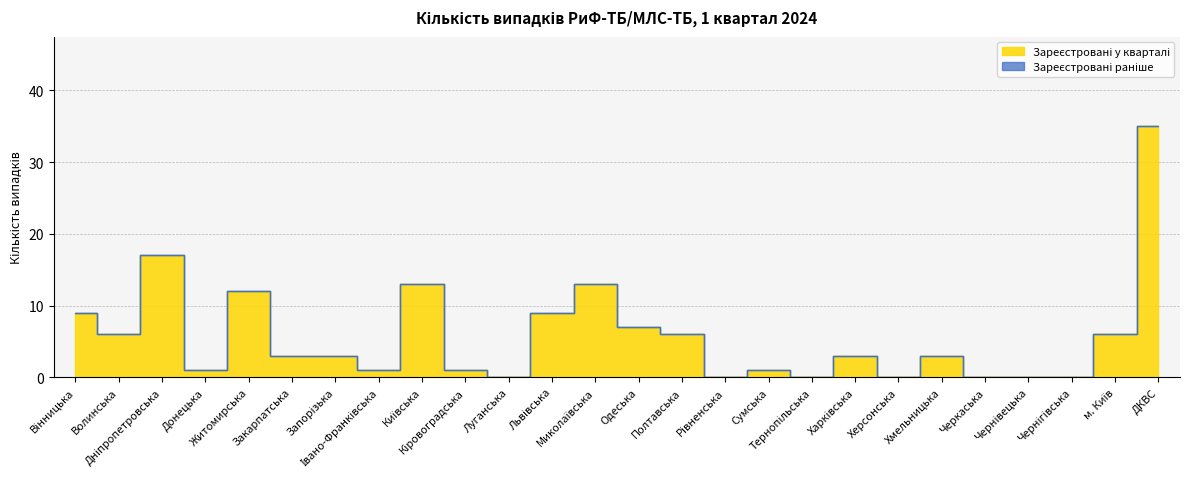

The value at Житомирська is 4. True or false?

False